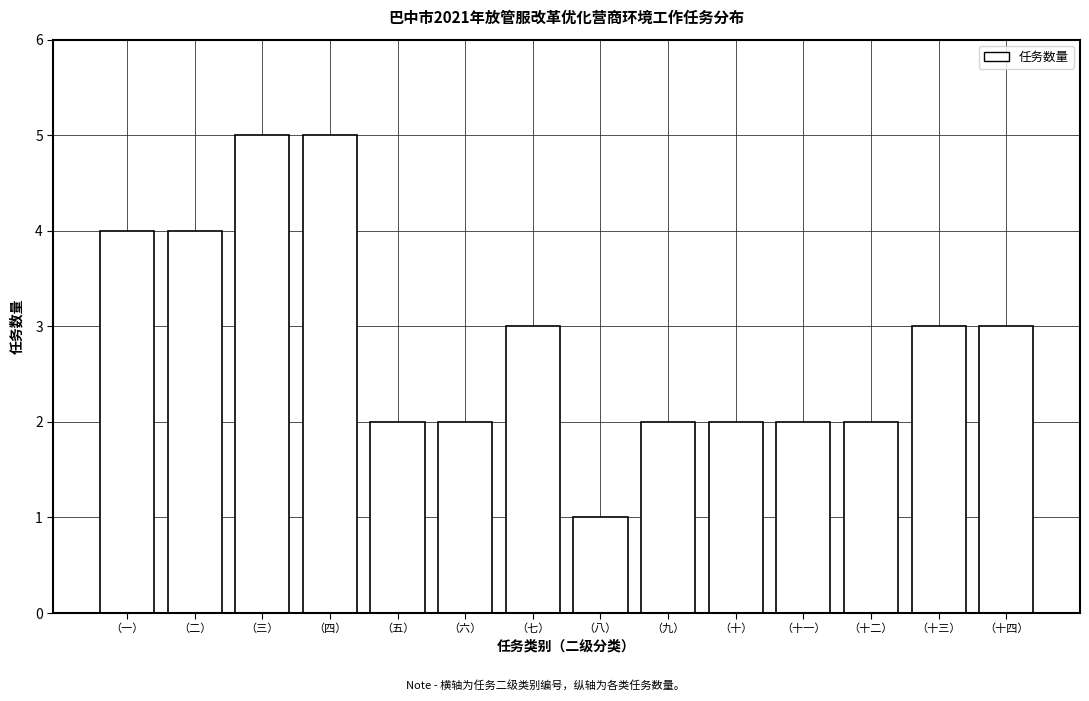

Reading right to left, extract all data points from this chart.

3	3	2	2	2	2	1	3	2	2	5	5	4	4